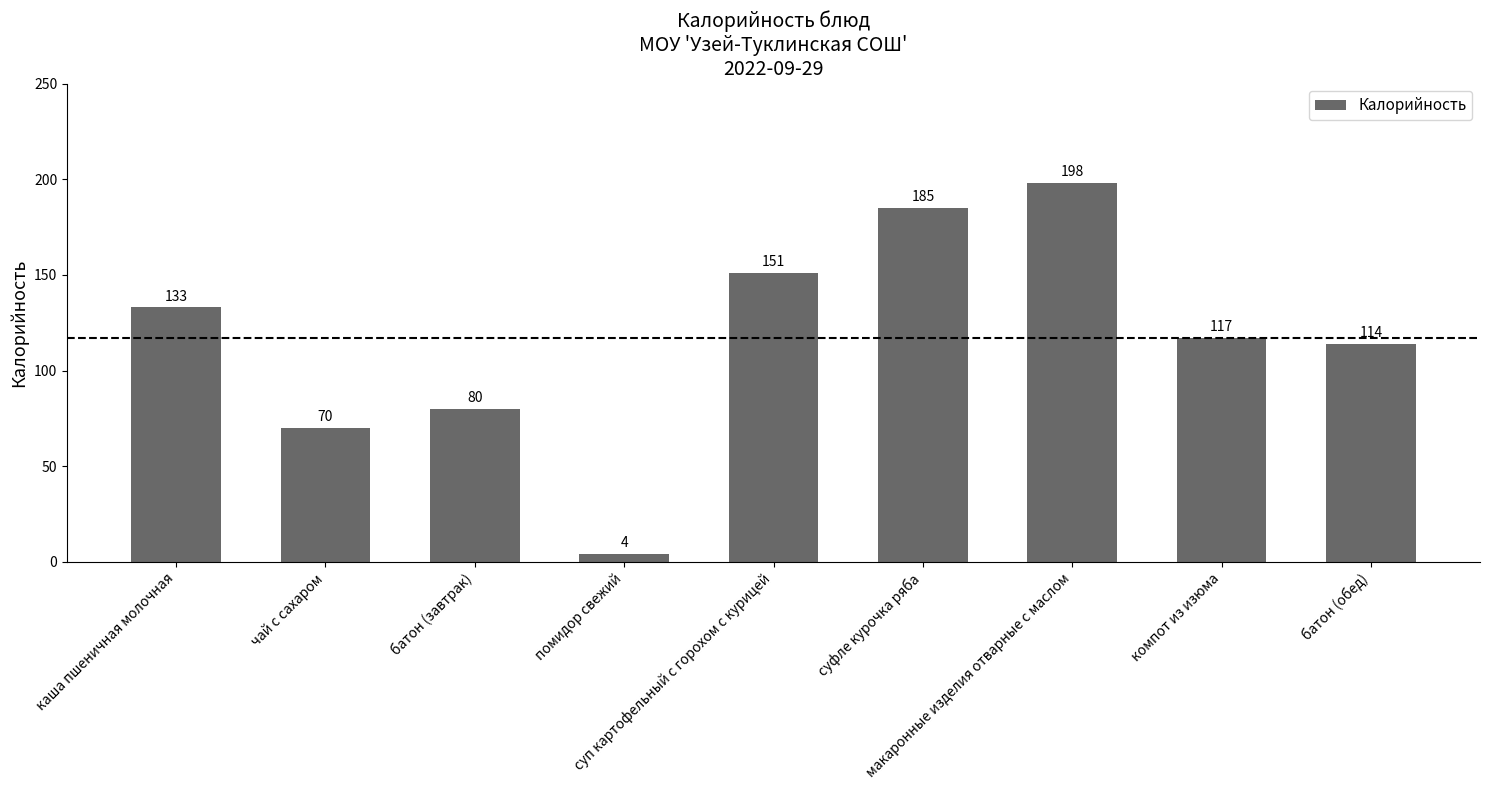

Which label corresponds to the smallest value in the chart?

помидор свежий